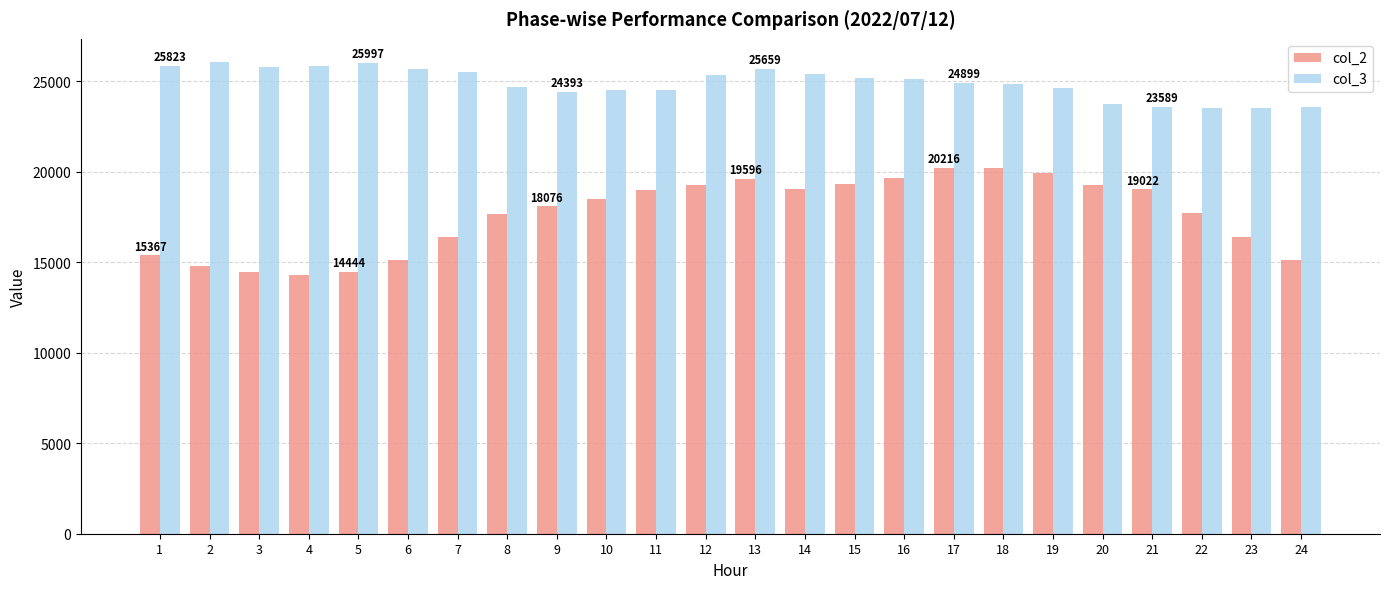

Between 19 and 24, which series saw the biggest shift?

col_2